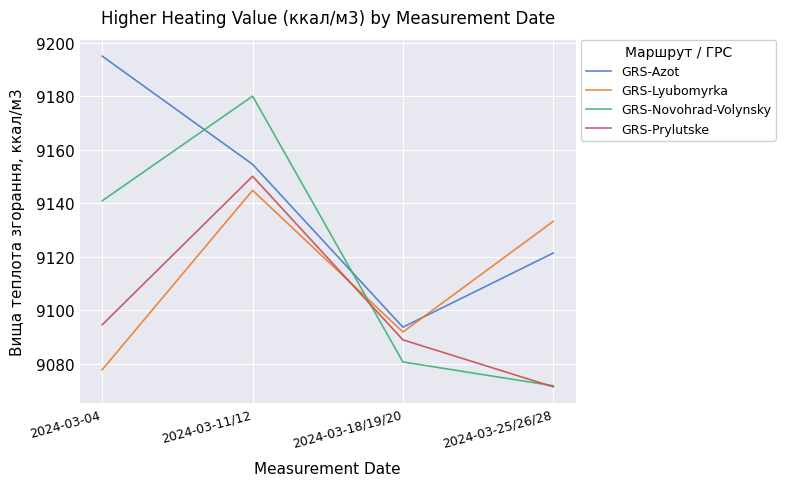

After their last crossing, which series has the higher values: GRS-Lyubomyrka or GRS-Azot?

GRS-Lyubomyrka